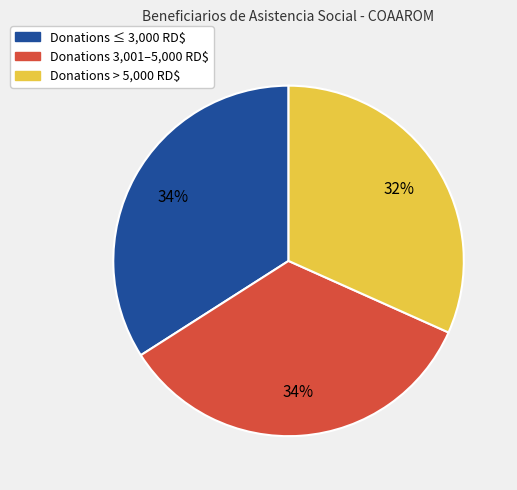

Is there a majority slice in this chart?

No